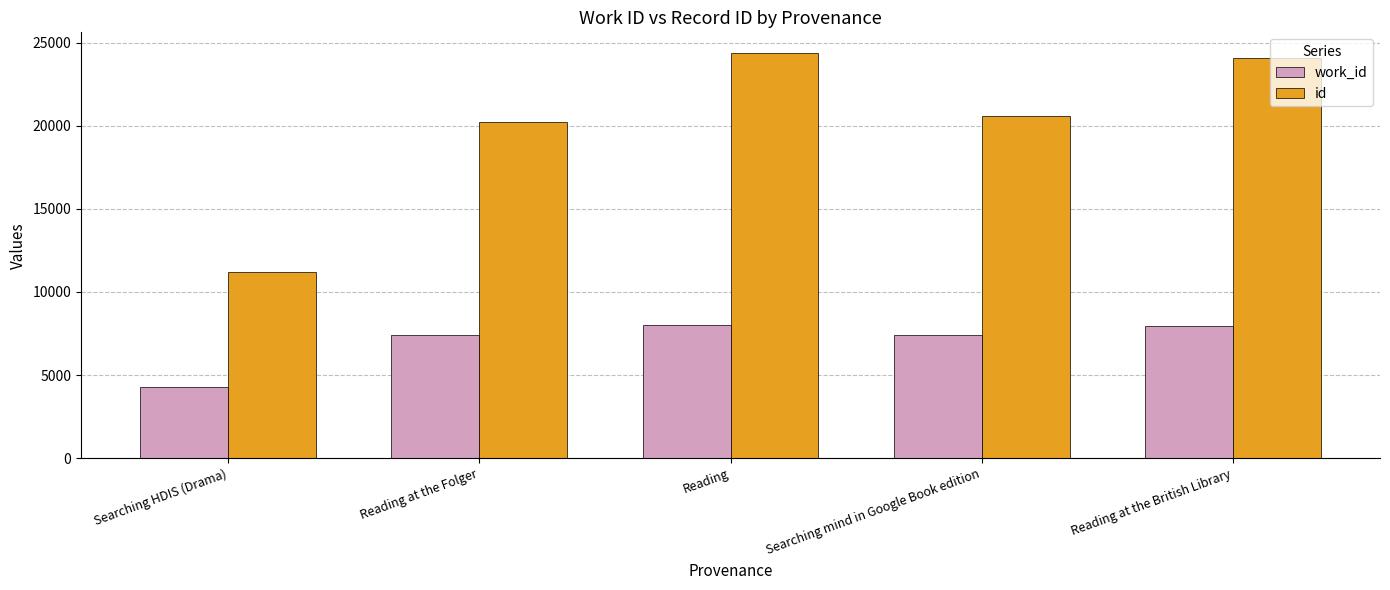

Are the bars grouped side by side (vs. stacked)?

Yes